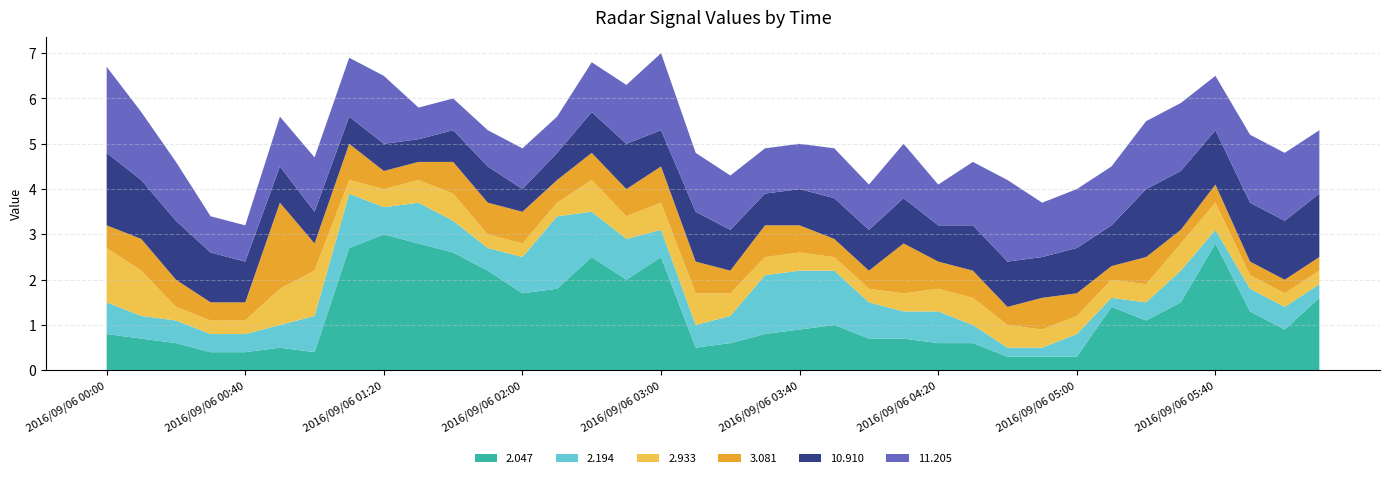

Reading left to right, what are all the values shown in this chart?

2.047: 0.8	0.7	0.6	0.4	0.4	0.5	0.4	2.7	3.0	2.8	2.6	2.2	1.7	1.8	2.5	2.0	2.5	0.5	0.6	0.8	0.9	1.0	0.7	0.7	0.6	0.6	0.3	0.3	0.3	1.4	1.1	1.5	2.8	1.3	0.9	1.6
2.194: 0.7	0.5	0.5	0.4	0.4	0.5	0.8	1.2	0.6	0.9	0.7	0.5	0.8	1.6	1.0	0.9	0.6	0.5	0.6	1.3	1.3	1.2	0.8	0.6	0.7	0.4	0.2	0.2	0.5	0.2	0.4	0.7	0.3	0.5	0.5	0.3
2.933: 1.2	1.0	0.3	0.3	0.3	0.8	1.0	0.3	0.4	0.5	0.6	0.3	0.3	0.3	0.7	0.5	0.6	0.7	0.5	0.4	0.4	0.3	0.3	0.4	0.5	0.6	0.5	0.4	0.4	0.4	0.4	0.6	0.6	0.3	0.3	0.3
3.081: 0.5	0.7	0.6	0.4	0.4	1.9	0.6	0.8	0.4	0.4	0.7	0.7	0.7	0.5	0.6	0.6	0.8	0.7	0.5	0.7	0.6	0.4	0.4	1.1	0.6	0.6	0.4	0.7	0.5	0.3	0.6	0.3	0.4	0.3	0.3	0.3
10.910: 1.6	1.3	1.3	1.1	0.9	0.8	0.7	0.6	0.6	0.5	0.7	0.8	0.5	0.6	0.9	1.0	0.8	1.1	0.9	0.7	0.8	0.9	0.9	1.0	0.8	1.0	1.0	0.9	1.0	0.9	1.5	1.3	1.2	1.3	1.3	1.4
11.205: 1.9	1.5	1.3	0.8	0.8	1.1	1.2	1.3	1.5	0.7	0.7	0.8	0.9	0.8	1.1	1.3	1.7	1.3	1.2	1.0	1.0	1.1	1.0	1.2	0.9	1.4	1.8	1.2	1.3	1.3	1.5	1.5	1.2	1.5	1.5	1.4